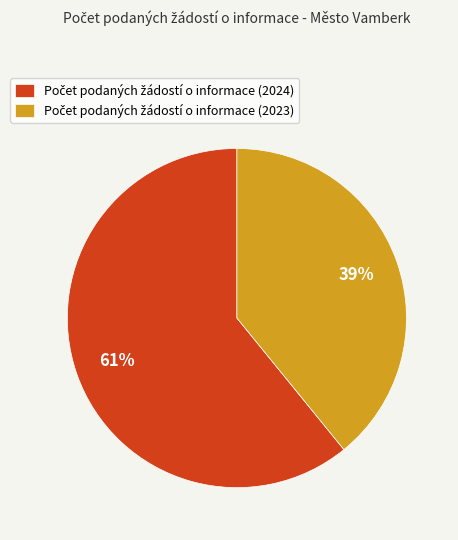

Is there any slice that represents more than half of the pie?

Yes